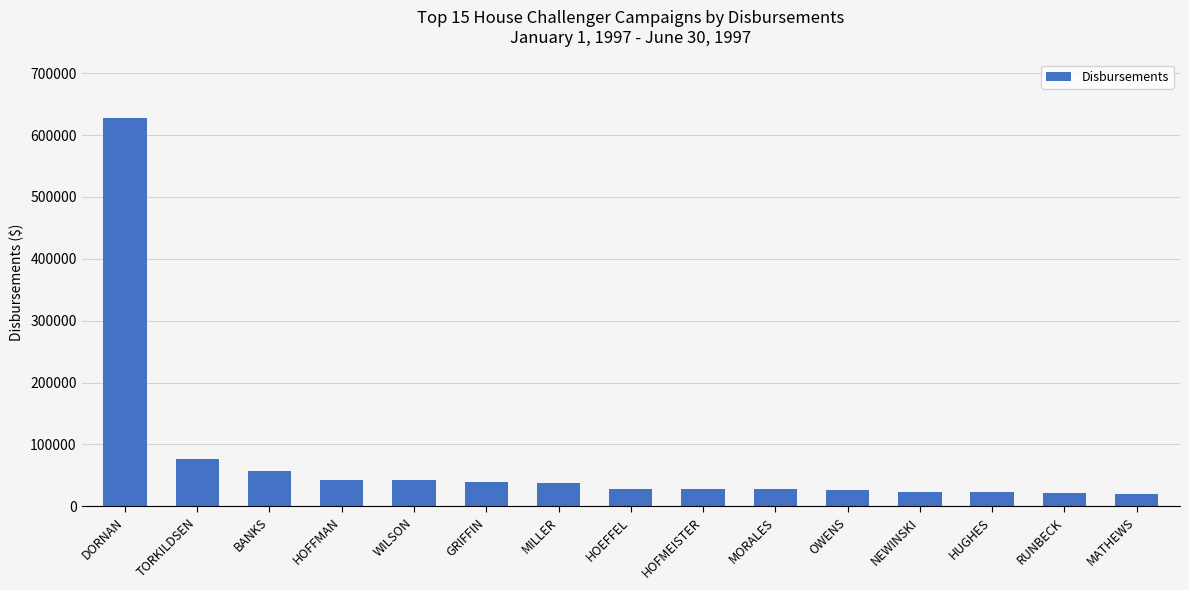

The value at OWENS is 25624. True or false?

True